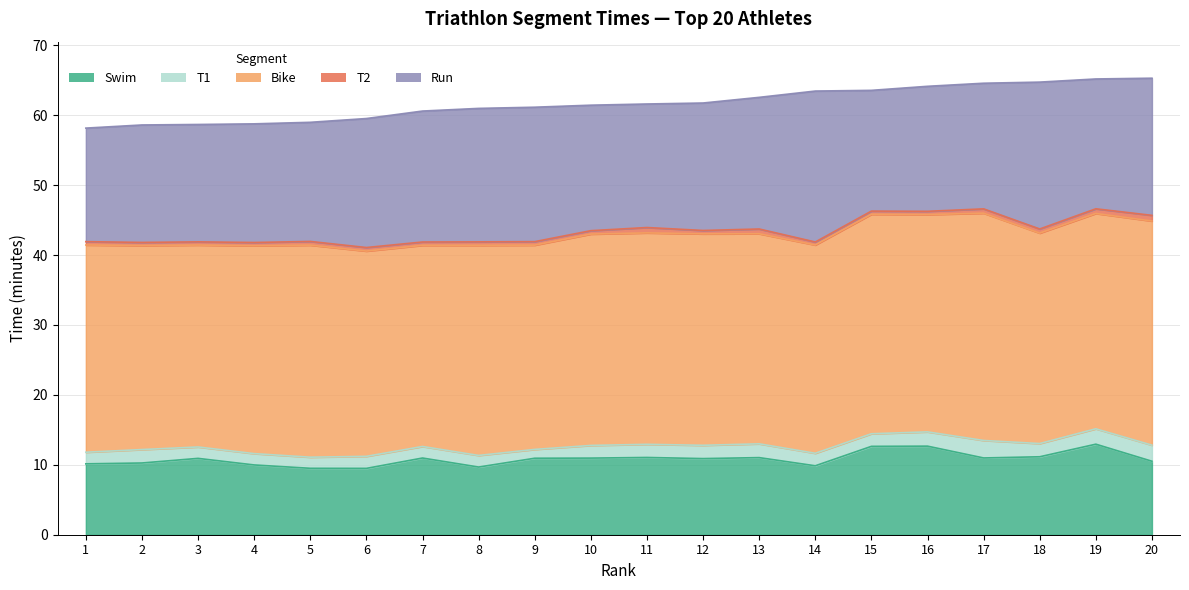

True or false: T2 and Swim cross at least once.

False